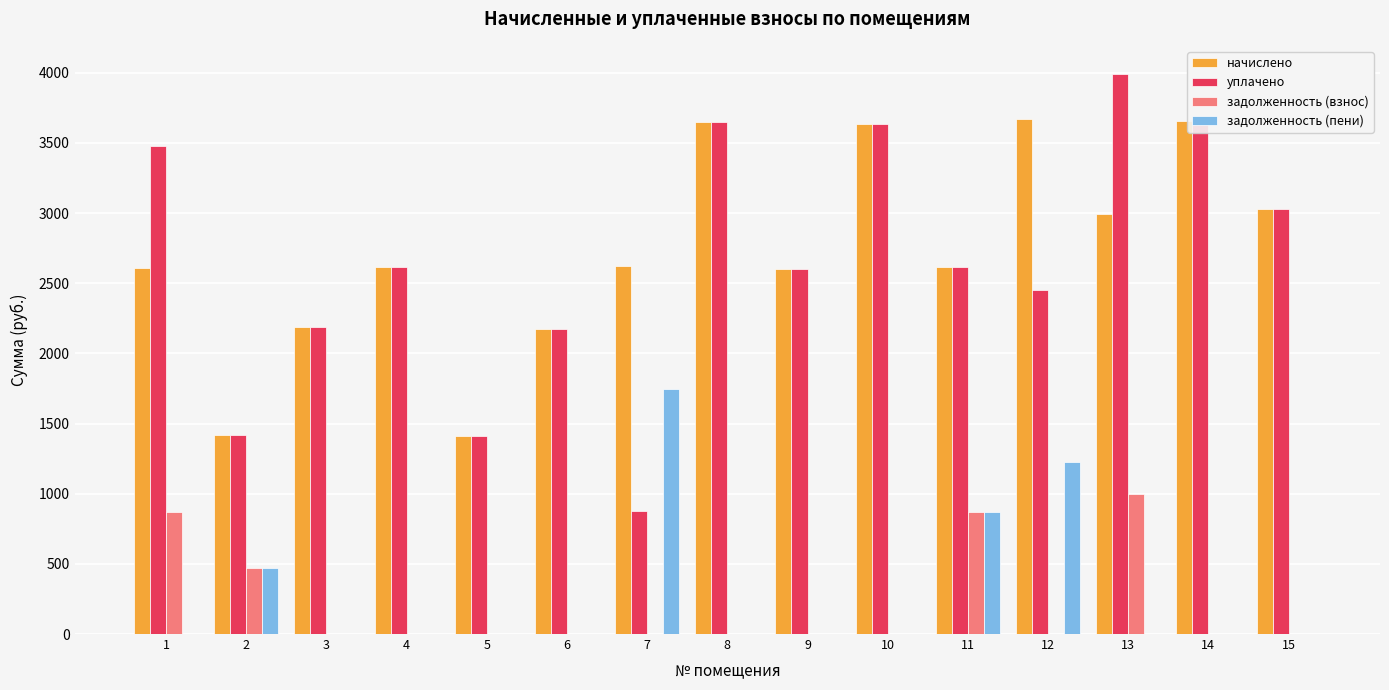

Between 7 and 10, which series saw the biggest shift?

уплачено